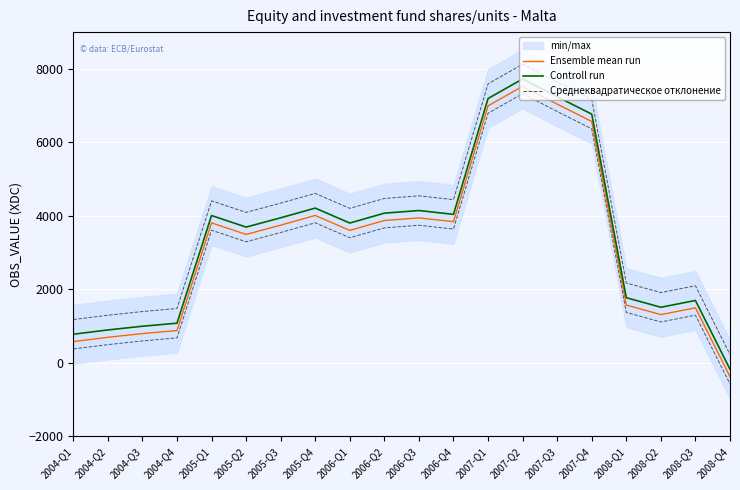

What is the total value across all series at 2006-Q4?

12323.3